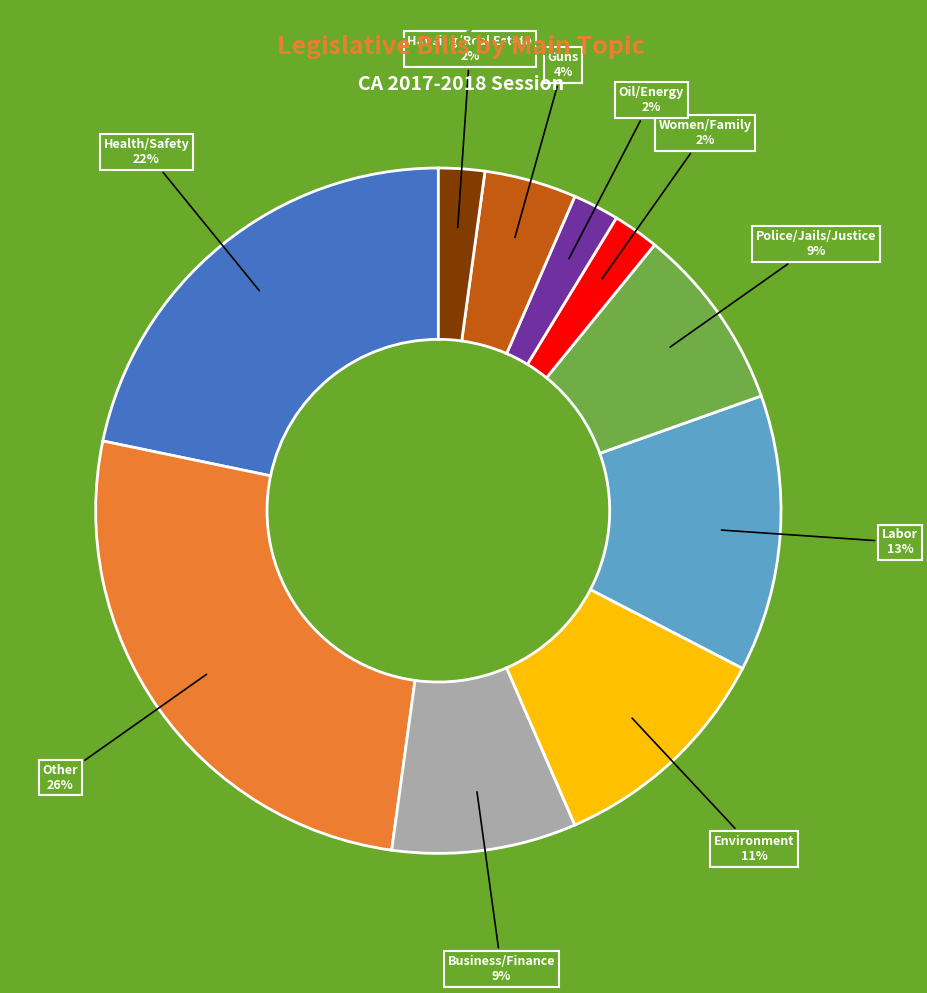

Is there any slice that represents more than half of the pie?

No